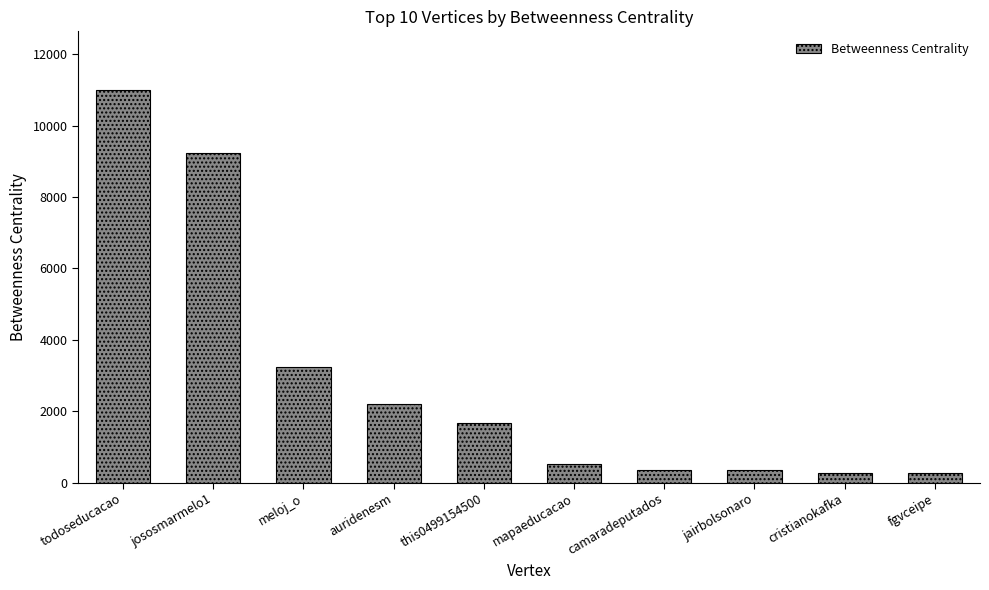

Where is the data nearest to the value 5623?

meloj_o